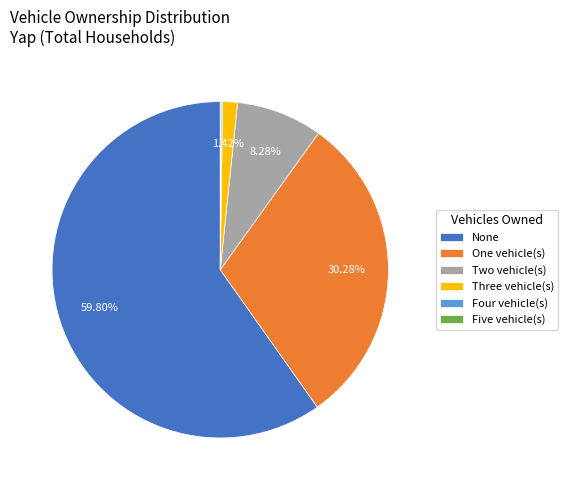

Which slice is the largest?

None